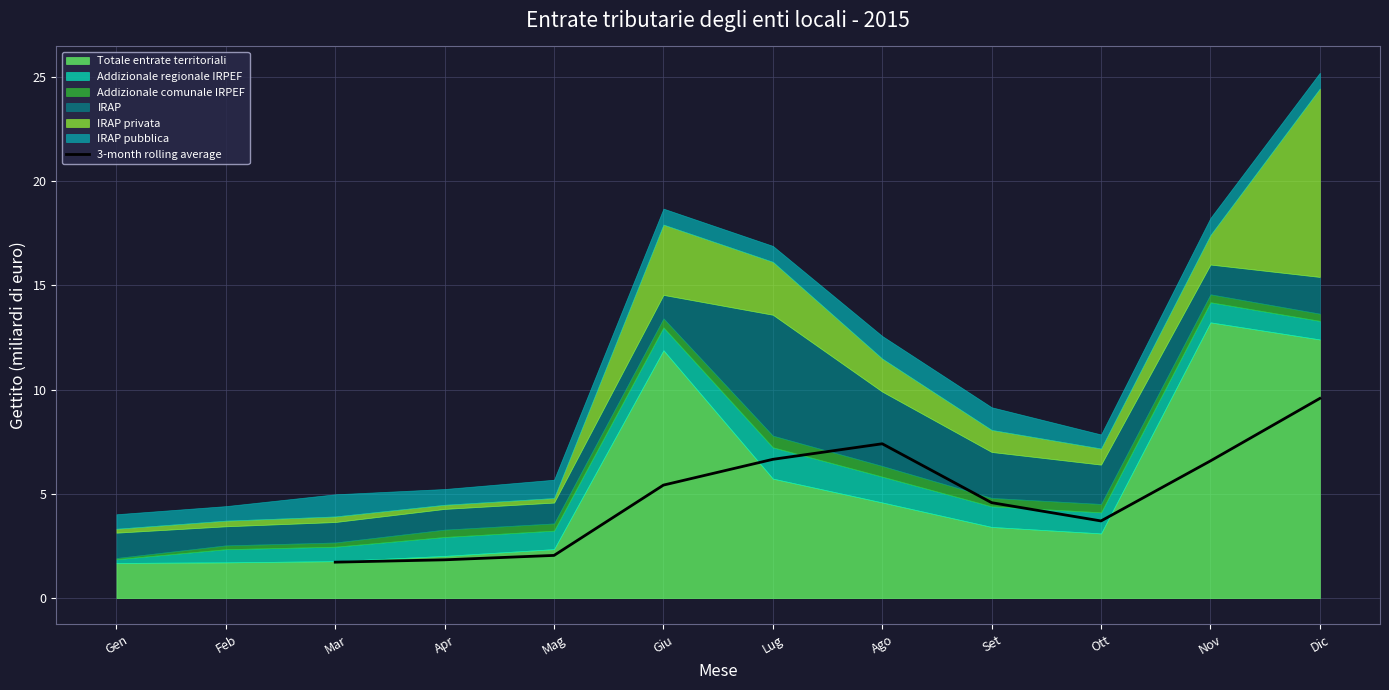

What is the difference between the maximum and minimum values?

7.9